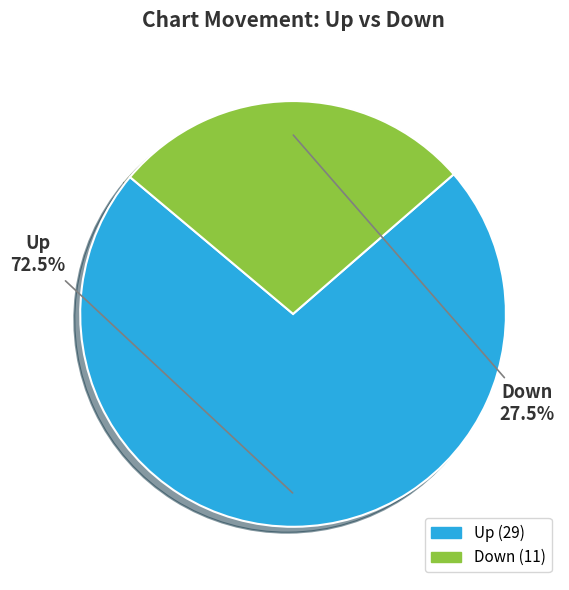

Does any single category account for the majority?

Yes